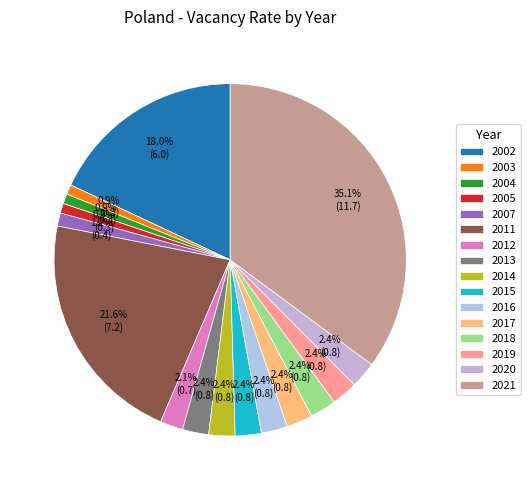

To the nearest percent, what portion does 2017 represent?

2%